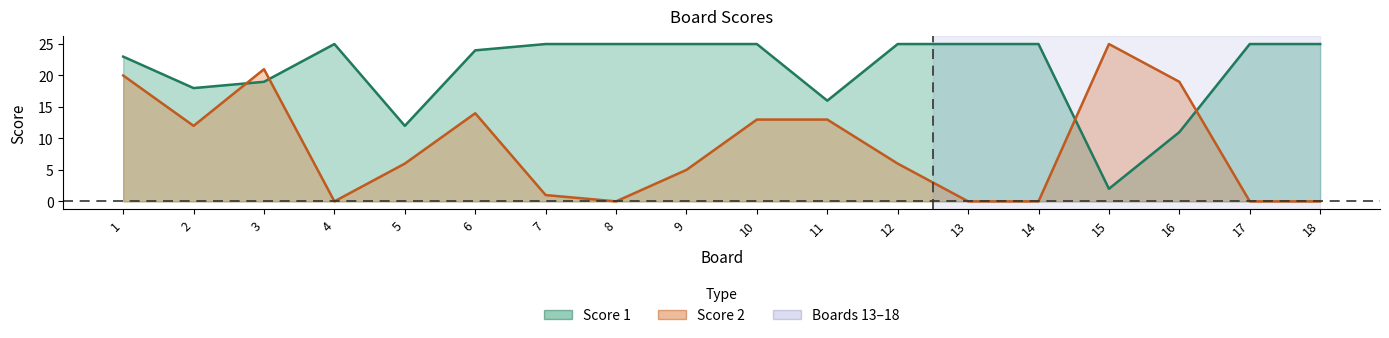

How many data points in Score 2 are above 6?

8